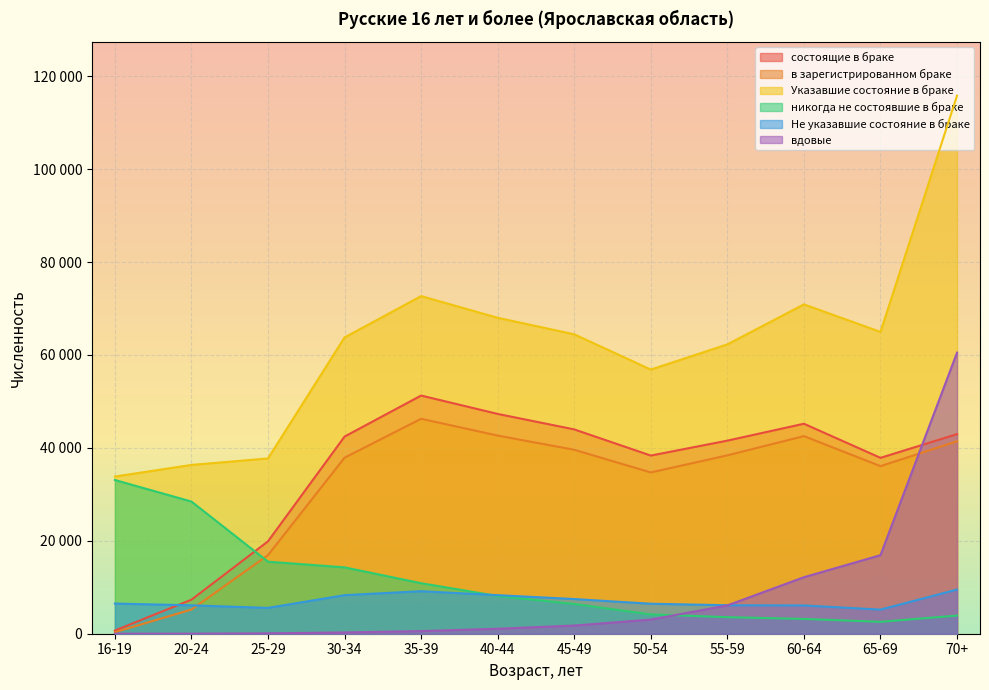

What is the maximum value shown in the chart?

115809